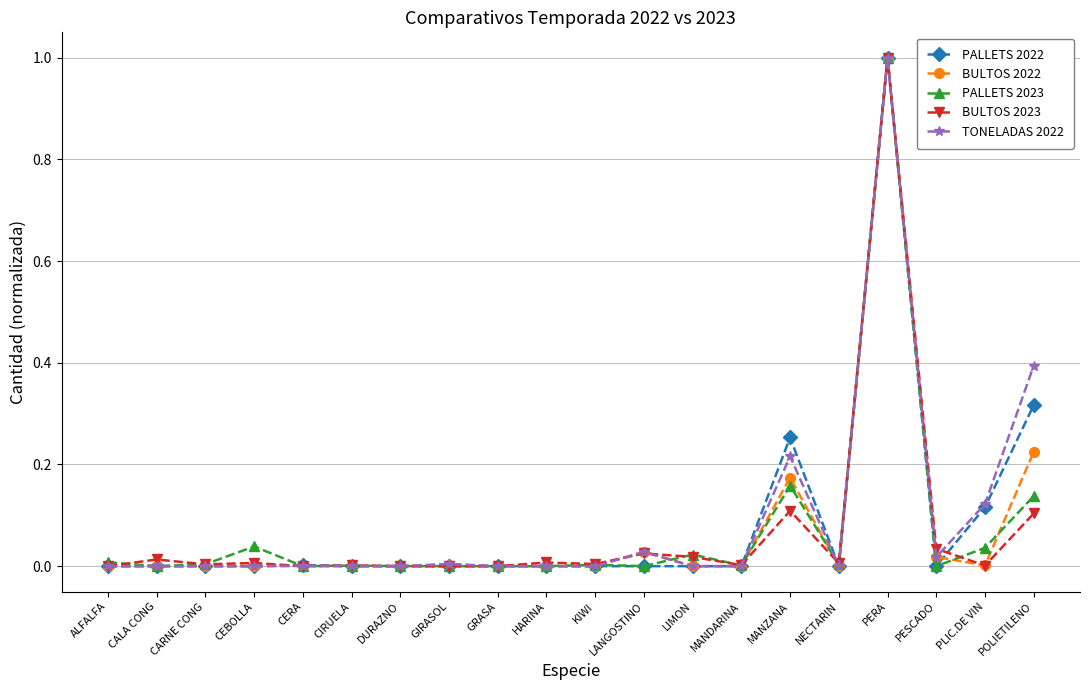

The value of BULTOS 2022 at HARINA is 0.0. True or false?

True